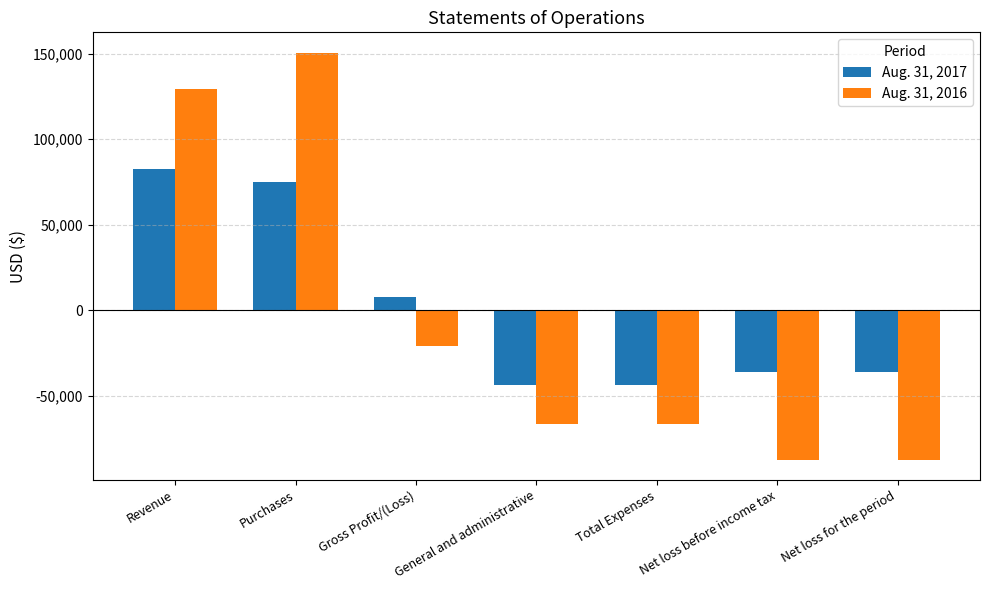

Is the value of Aug. 31, 2017 at Net loss before income tax greater than the value of Aug. 31, 2016 at Gross Profit/(Loss)?

No